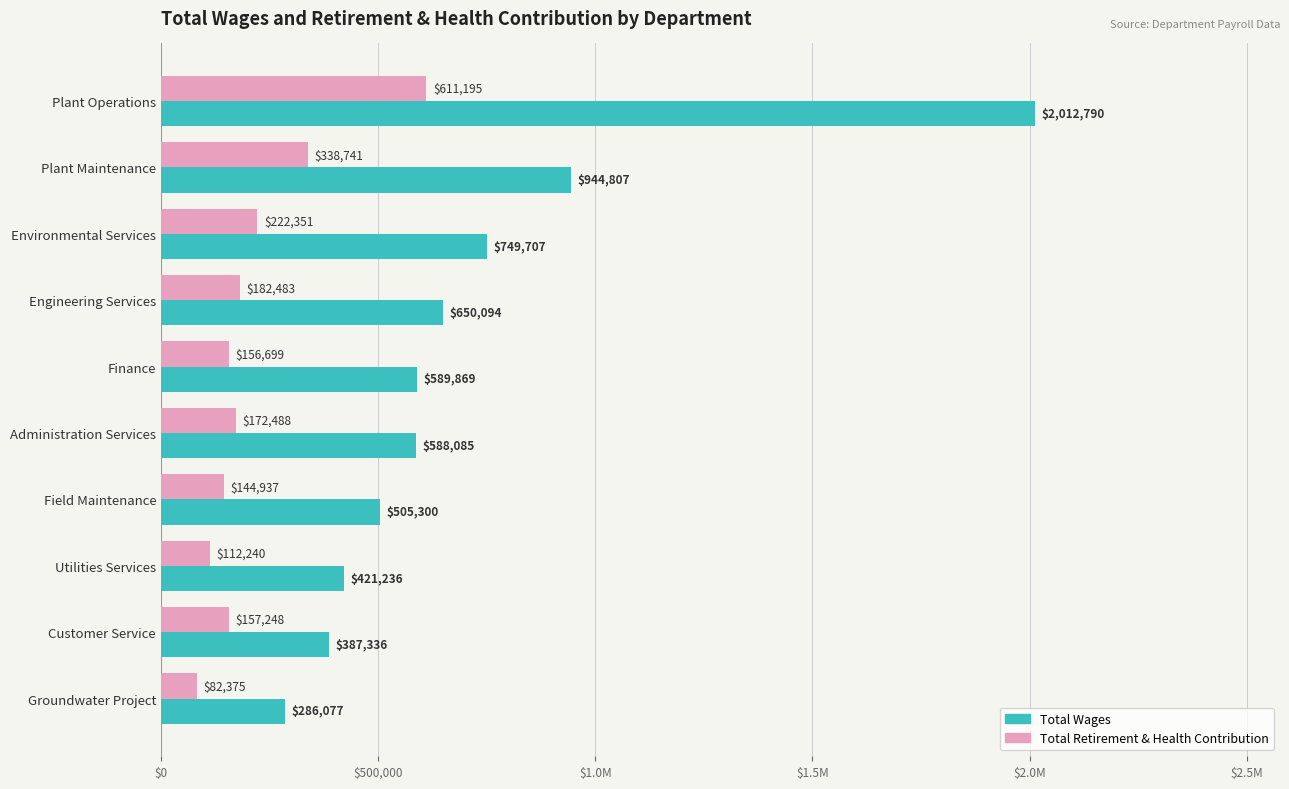

Reading left to right, extract all data points from this chart.

Total Wages: 2012790	944807	749707	650094	589869	588085	505300	421236	387336	286077
Total Retirement & Health Contribution: 611195	338741	222351	182483	156699	172488	144937	112240	157248	82375